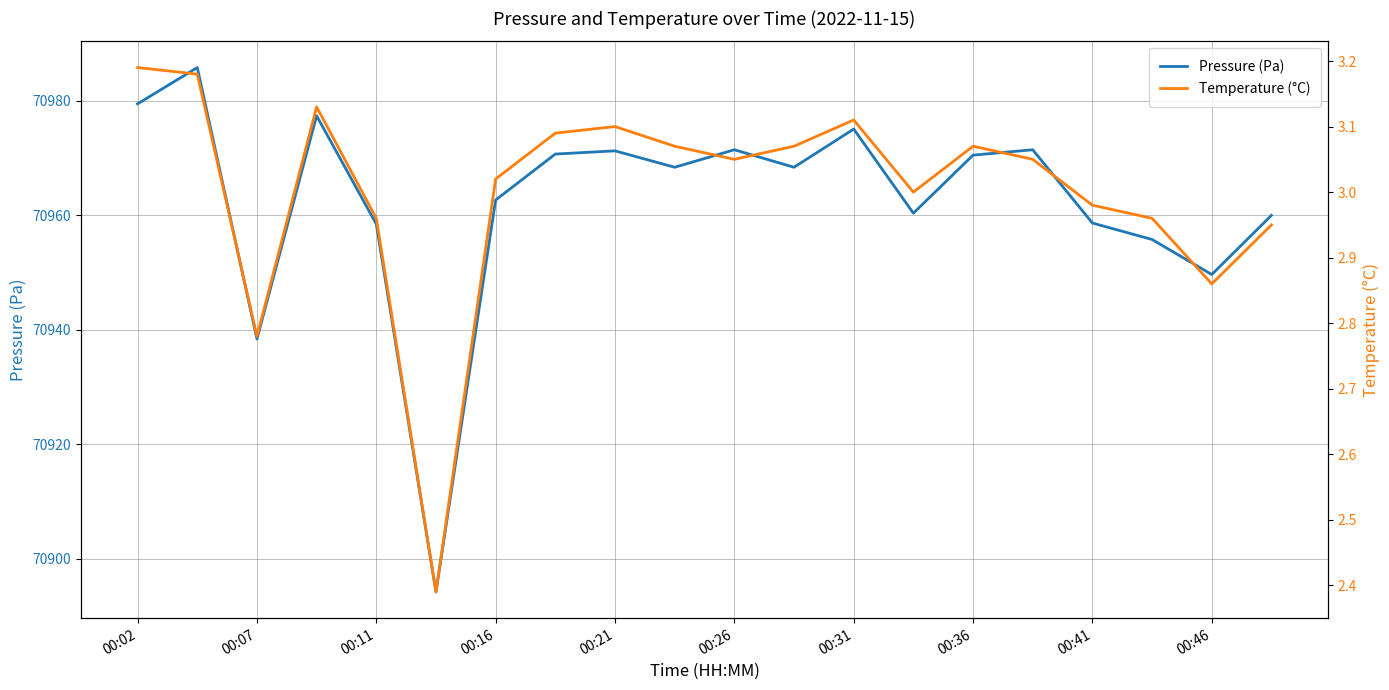

How many data points in Pressure (Pa) are above 70968?

11